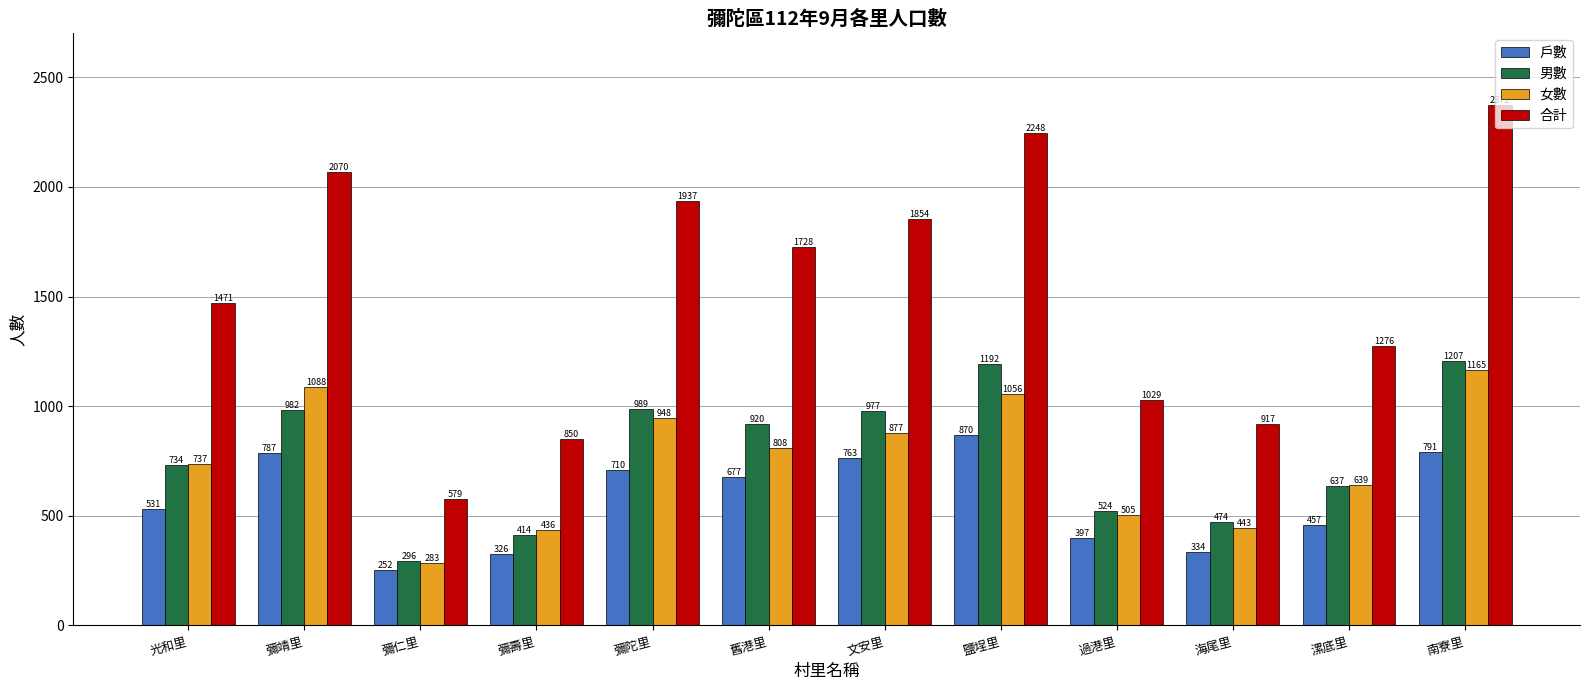

The value of 戶數 at 彌仁里 is 159. True or false?

False